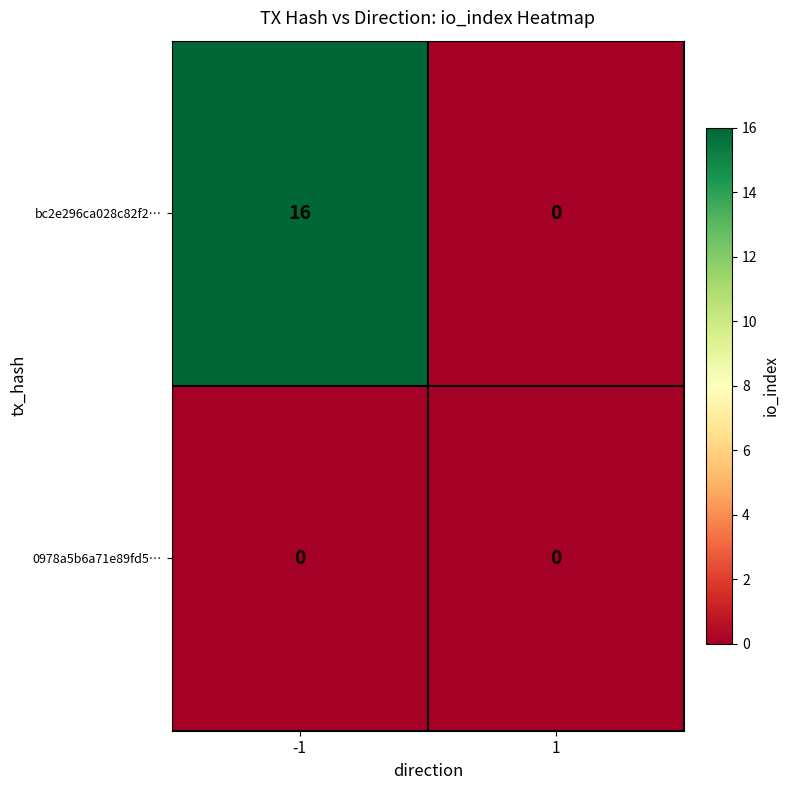

Which series has the largest range (max minus min)?

bc2e296ca028c82f2…